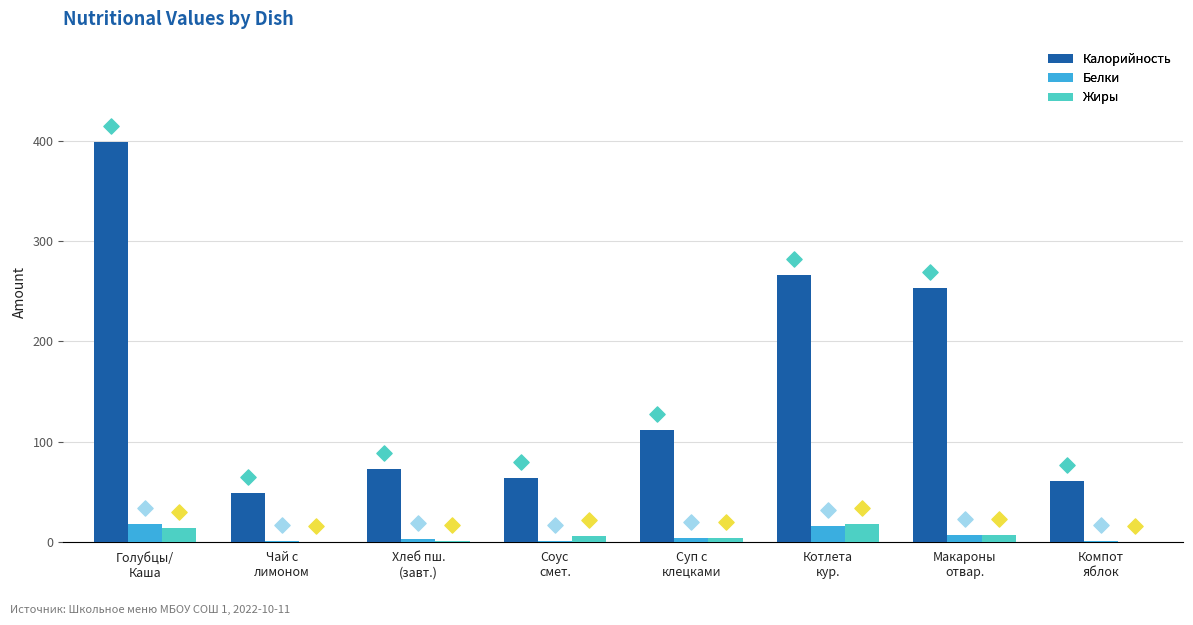

Which series has the largest total across all categories?

Калорийность (marker)